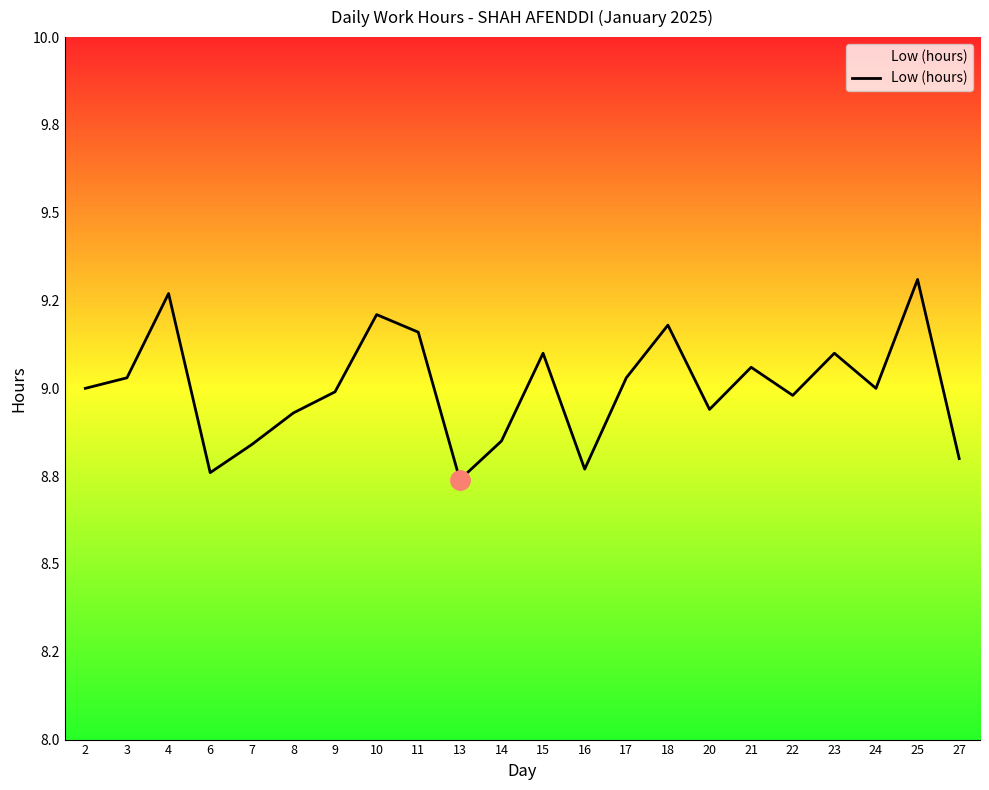

The chart shows a value of 14.7 at 18. True or false?

False